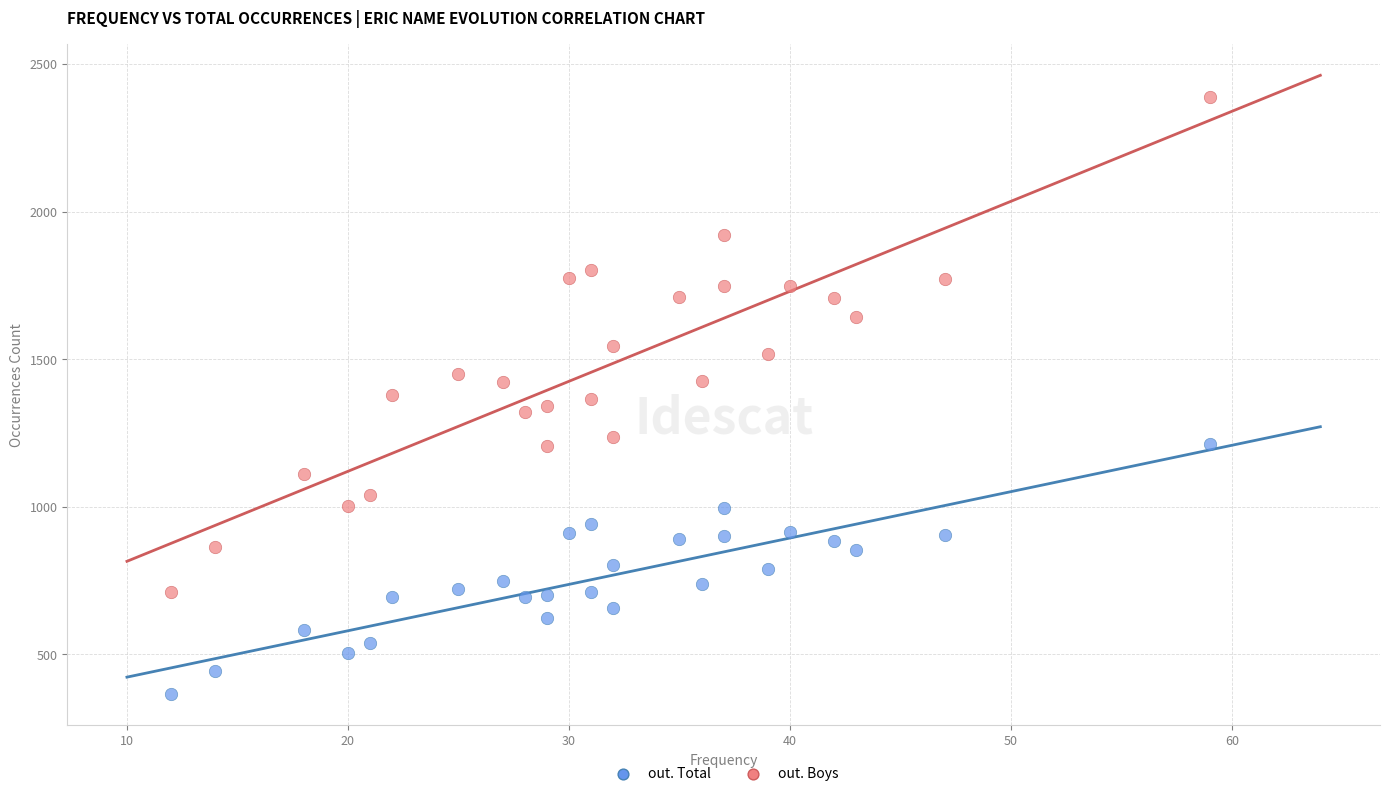

Across all data points, what is the range of Y values (max minus min)?

2024